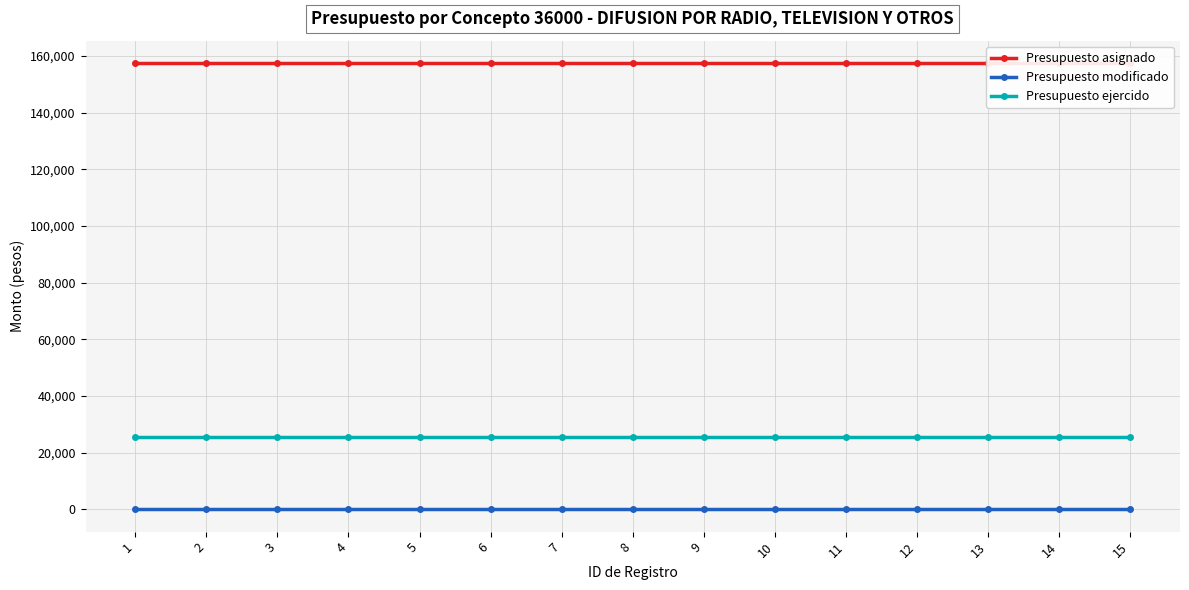

Which series has the largest range (max minus min)?

Presupuesto asignado